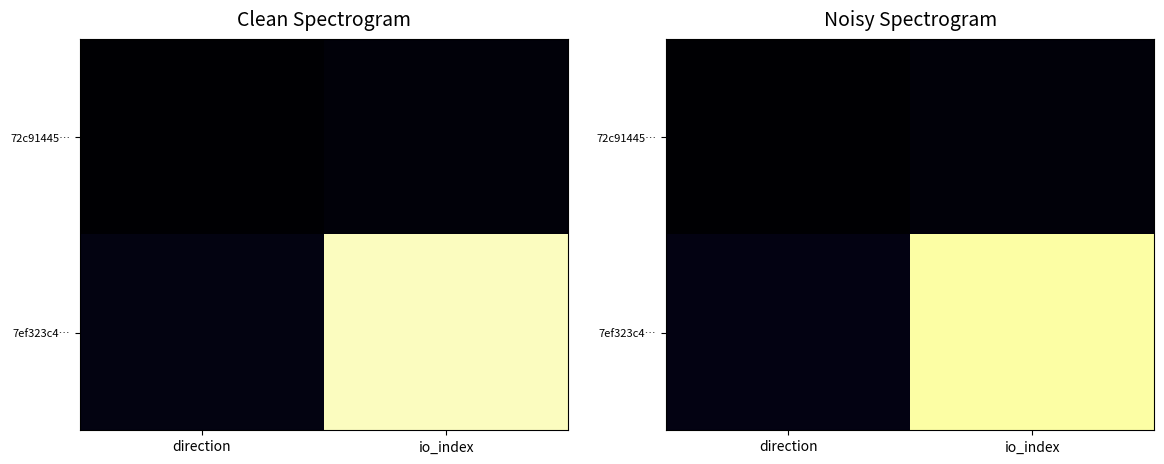

Which series has the largest range (max minus min)?

7ef323c4…